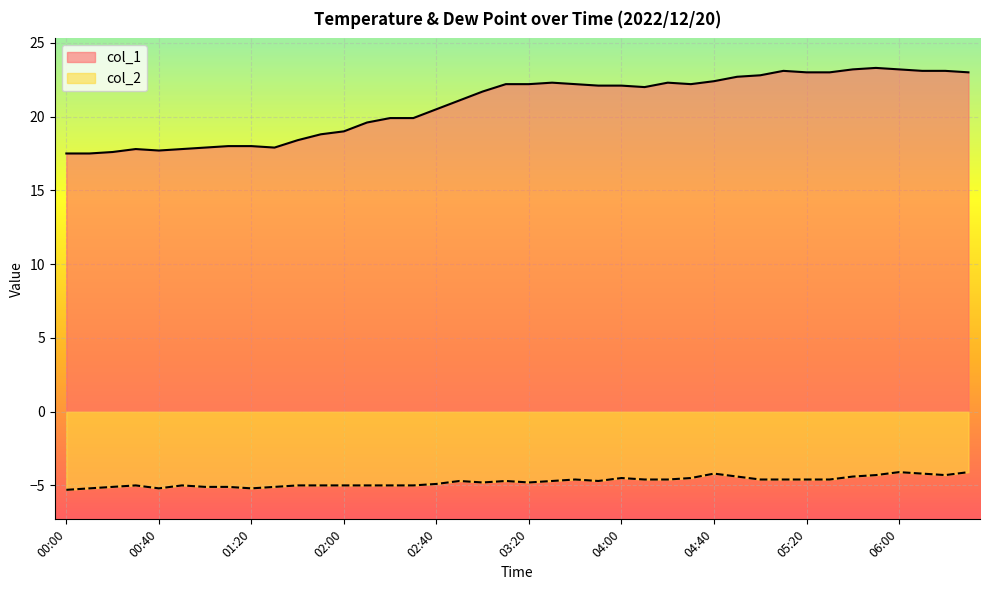

At which label does col_2 reach its minimum?

00:00